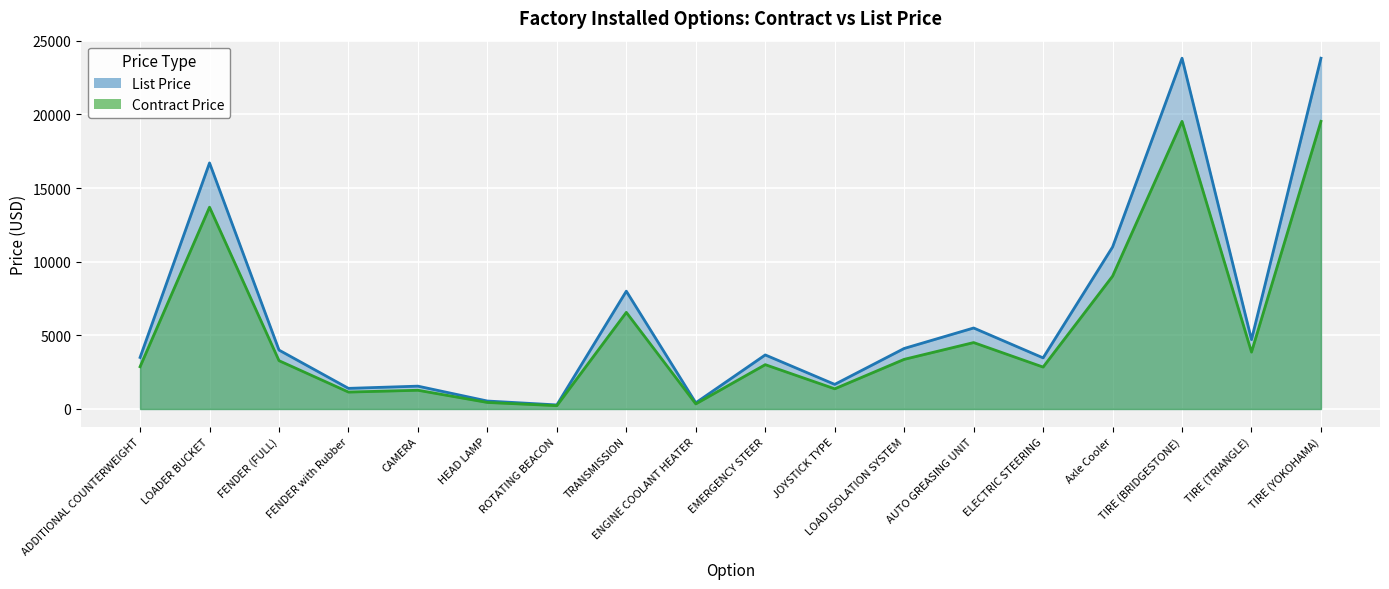

What is the label of the 2nd point from the right?

TIRE (TRIANGLE)